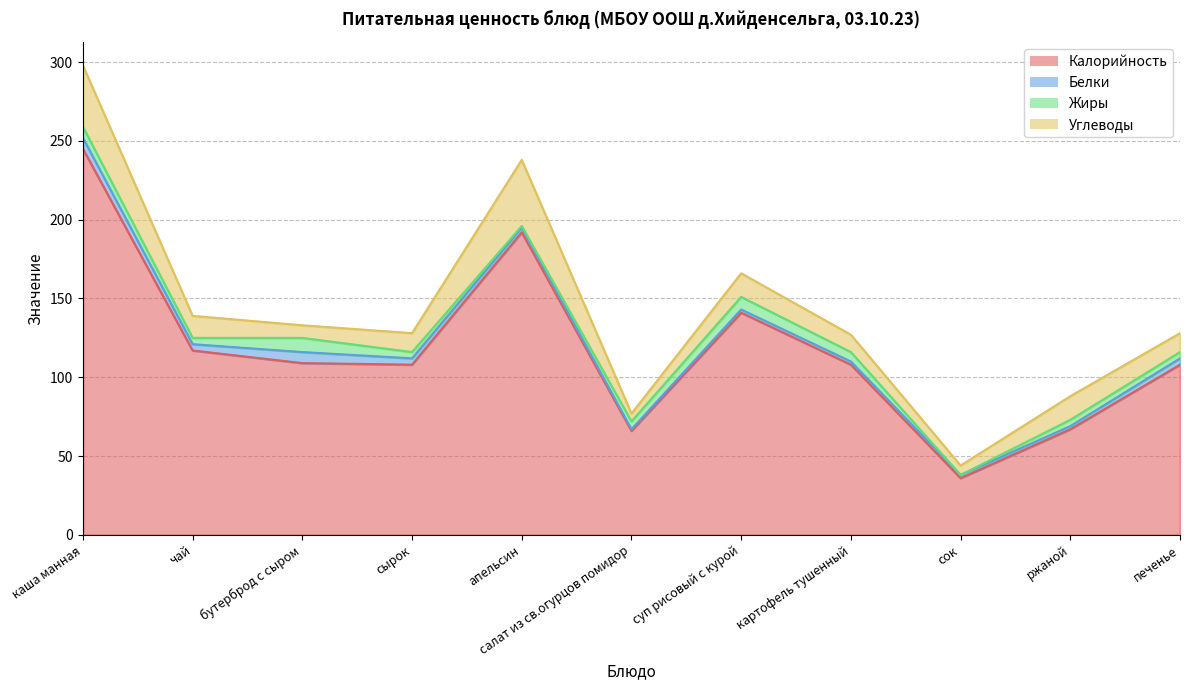

What are all the series names shown in the legend?

Калорийность, Белки, Жиры, Углеводы